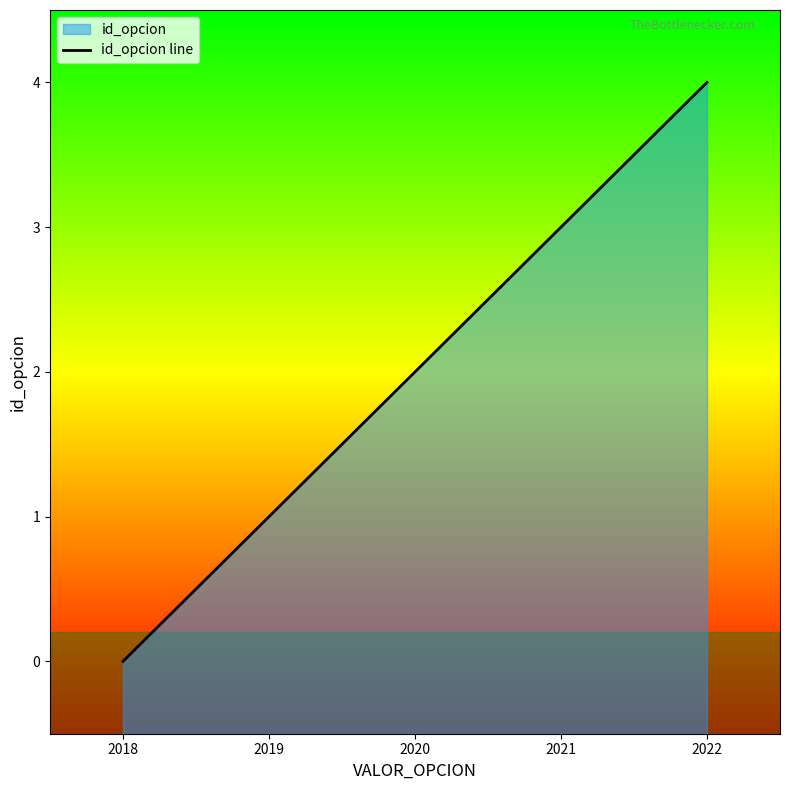

At which category does the chart reach its peak across all series?

2022